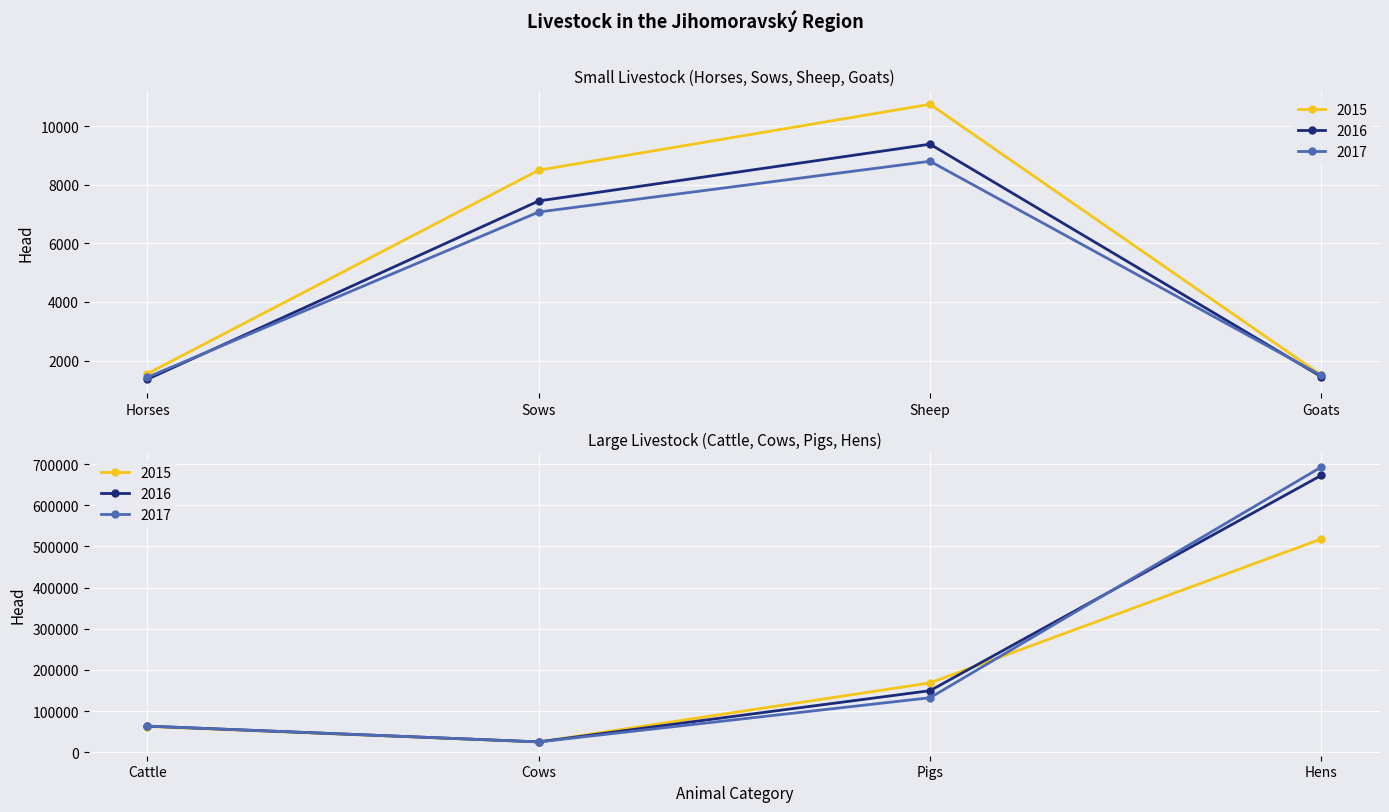

The value of 2016 at Sheep is 16804. True or false?

False